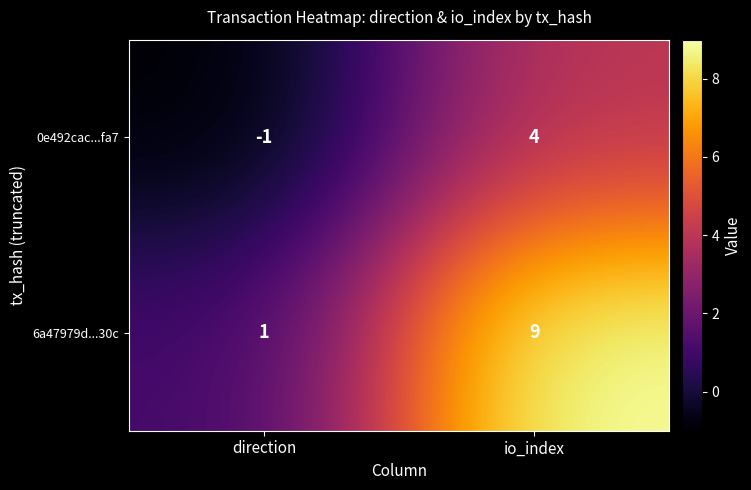

How many distinct data groups are displayed?

2